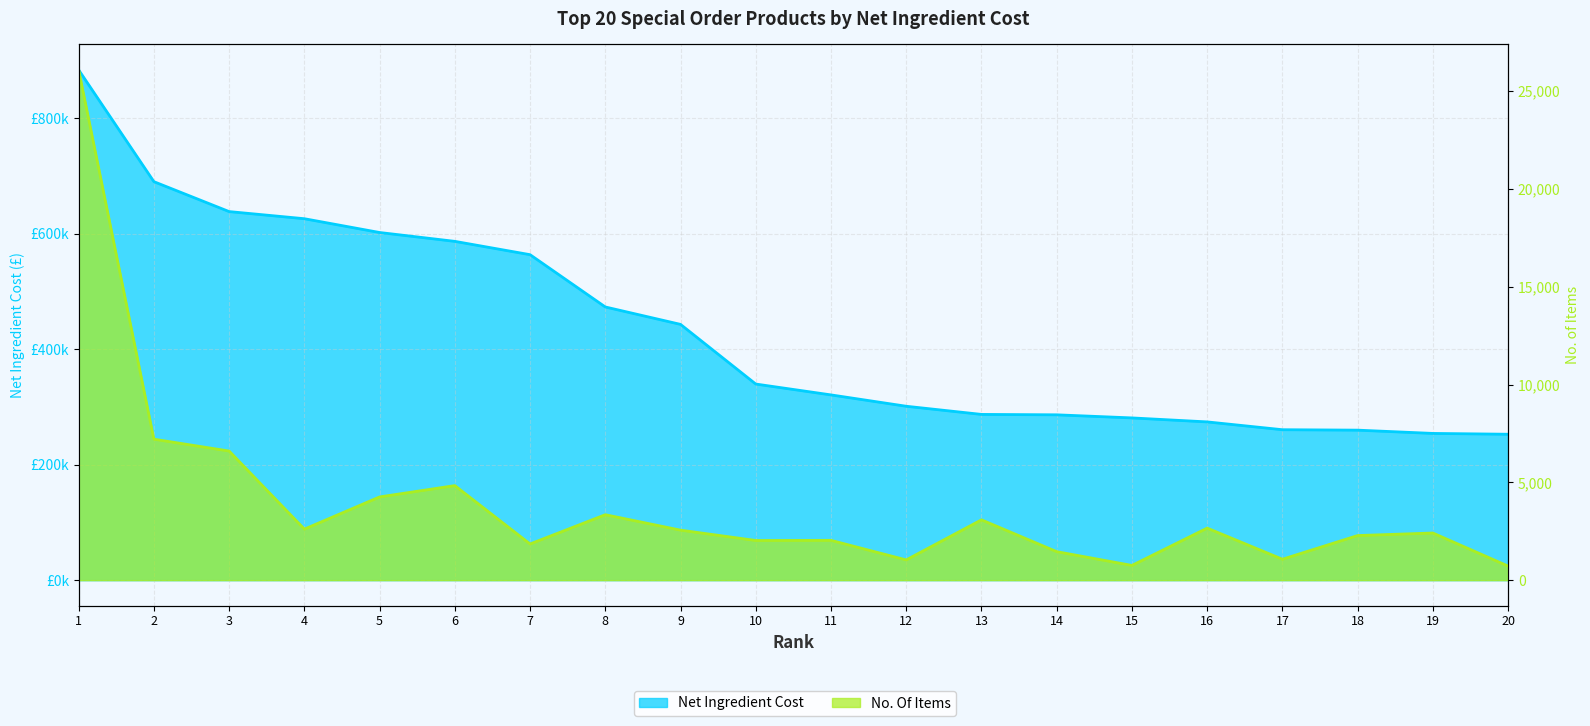

What is the difference between the No. Of Items values at 6 and 7?

2984.0